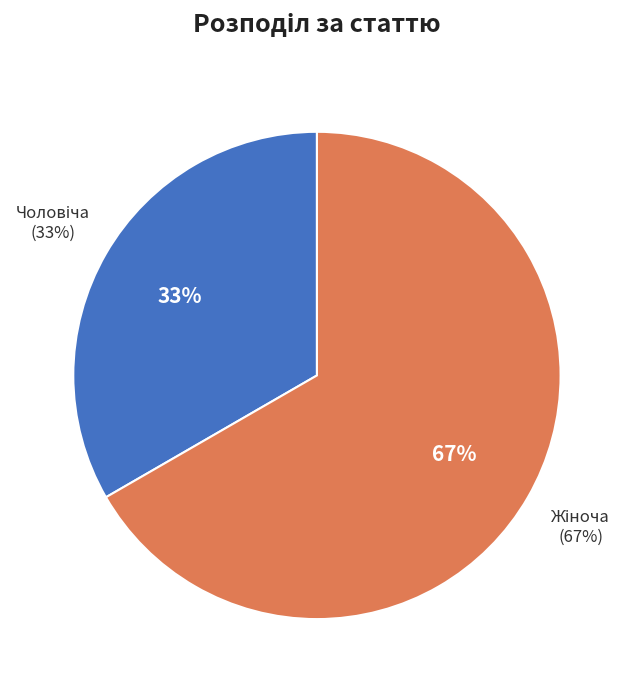

Is it true that Жіноча is 74% of the pie?

False